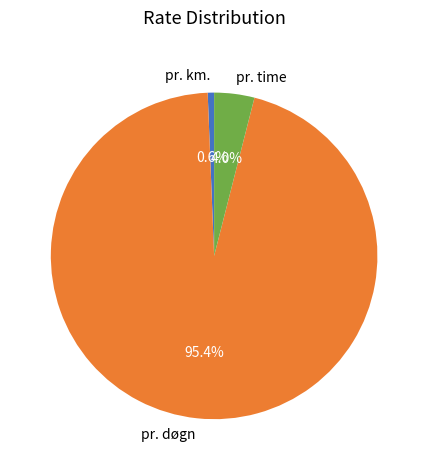

Which slice is the largest?

pr. døgn